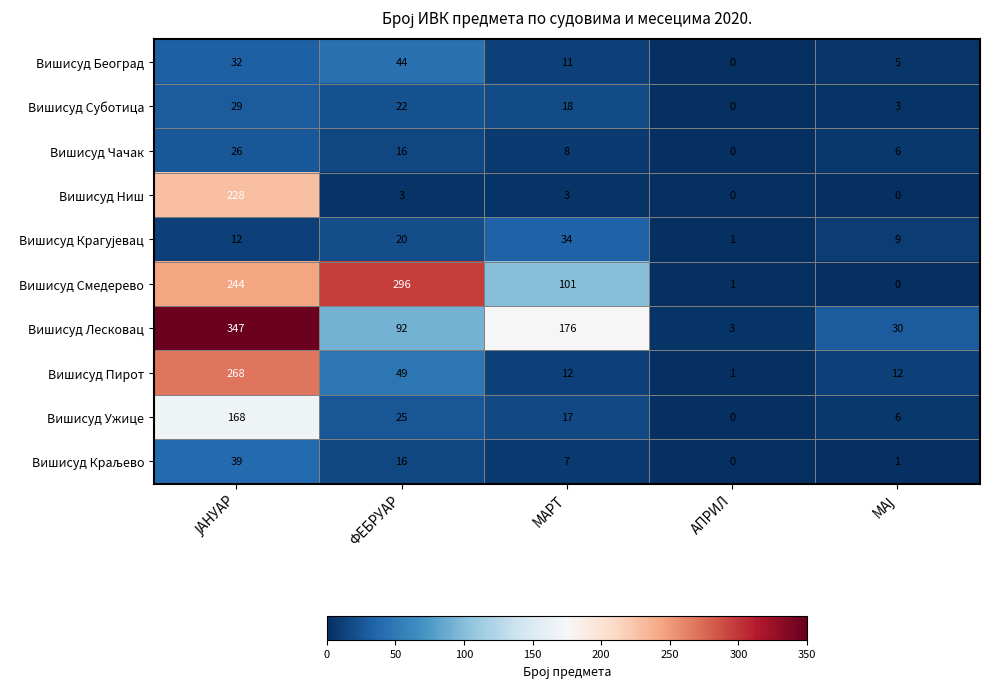

What is the difference between the maximum and minimum values in the Вишисуд Београд series?

44